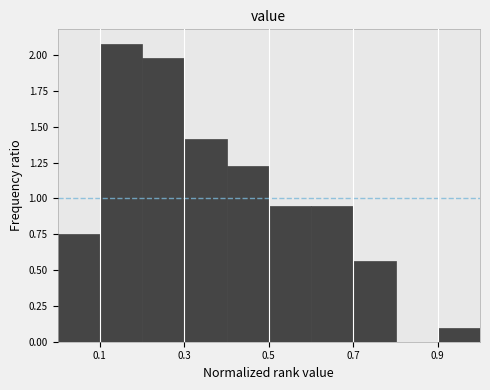

Which range on the x-axis has the tallest bar?

0.1 to 0.2